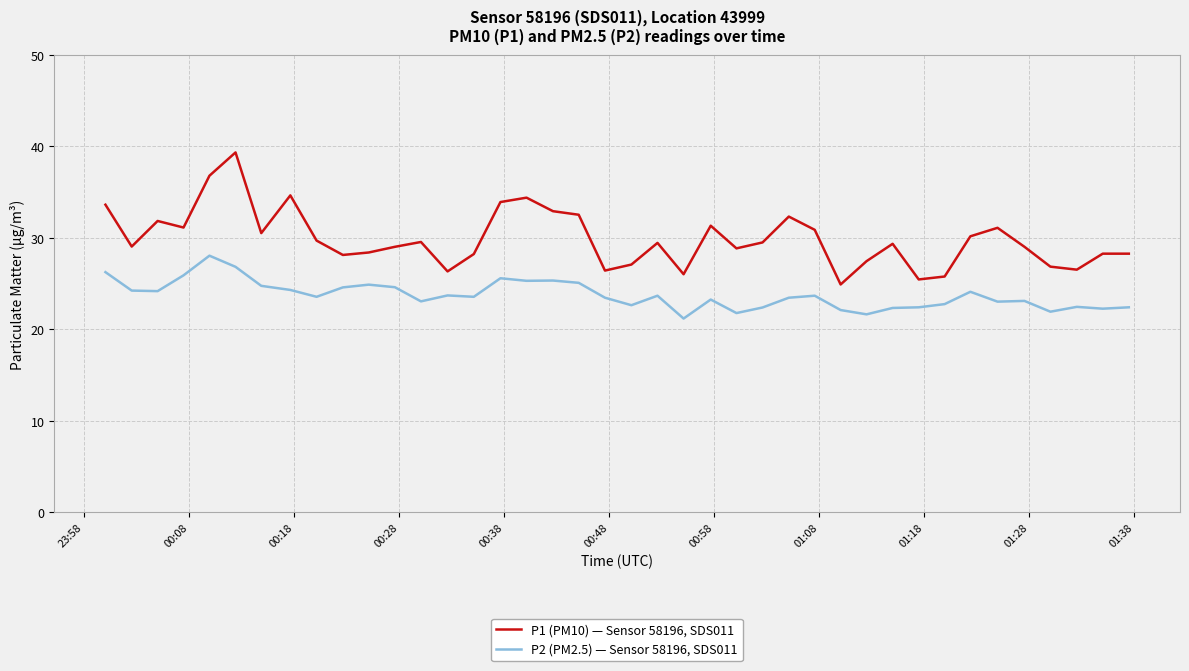

What is the lowest value of the P2 (PM2.5) — Sensor 58196, SDS011 series?

21.2